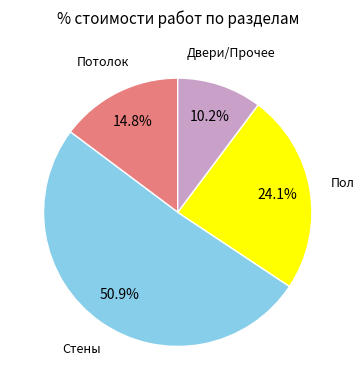

Is there a majority slice in this chart?

Yes